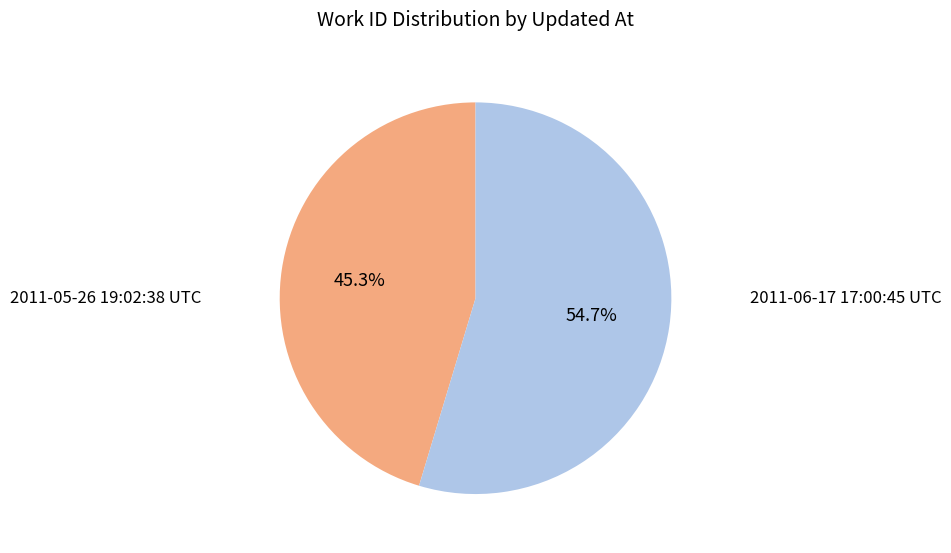

Is it true that 2011-05-26 19:02:38 UTC is 39% of the pie?

False